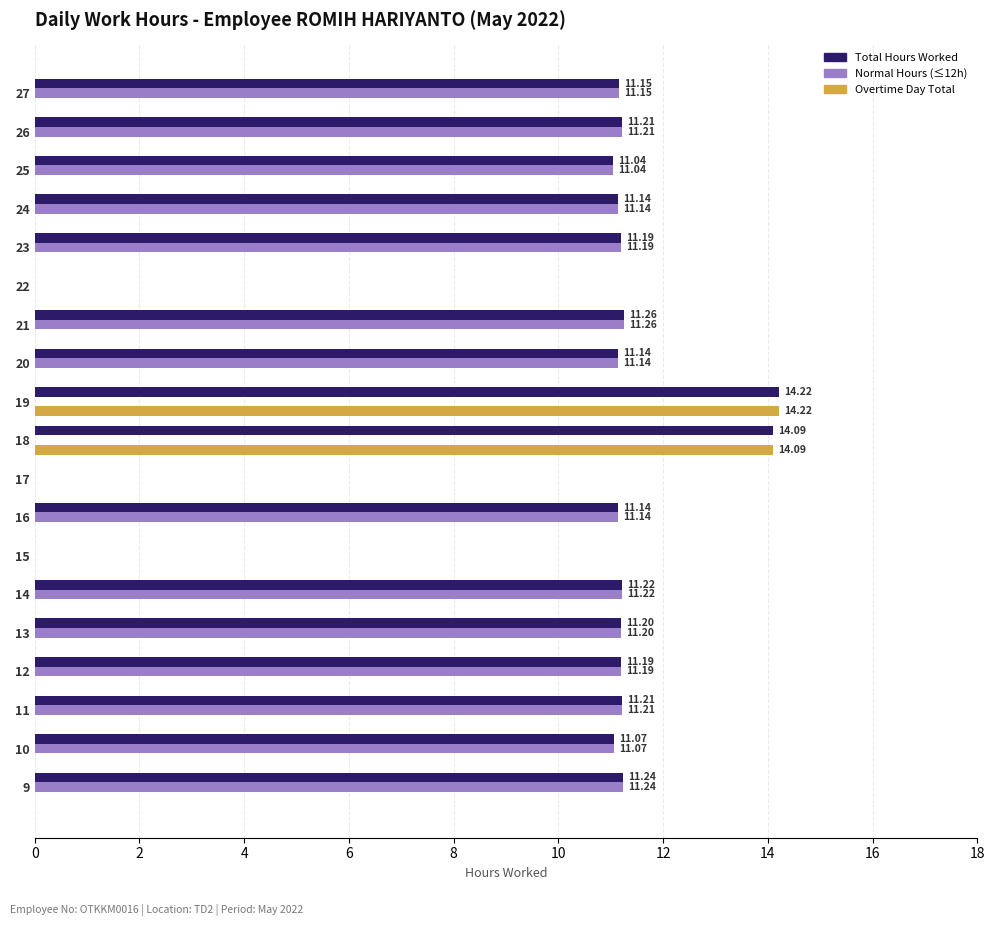

At which category is the sum across all series the highest?

19